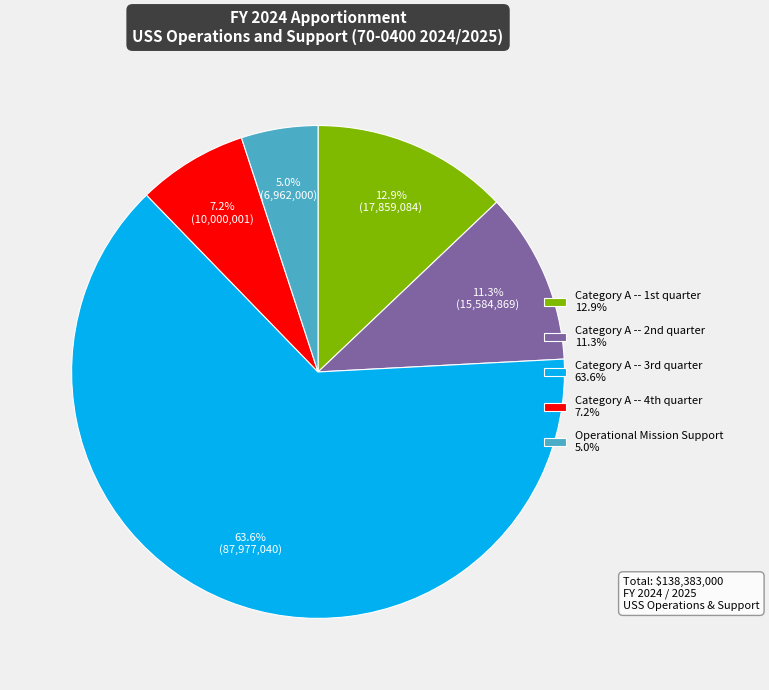

To the nearest percent, what percentage of the pie is Operational Mission Support?

5%